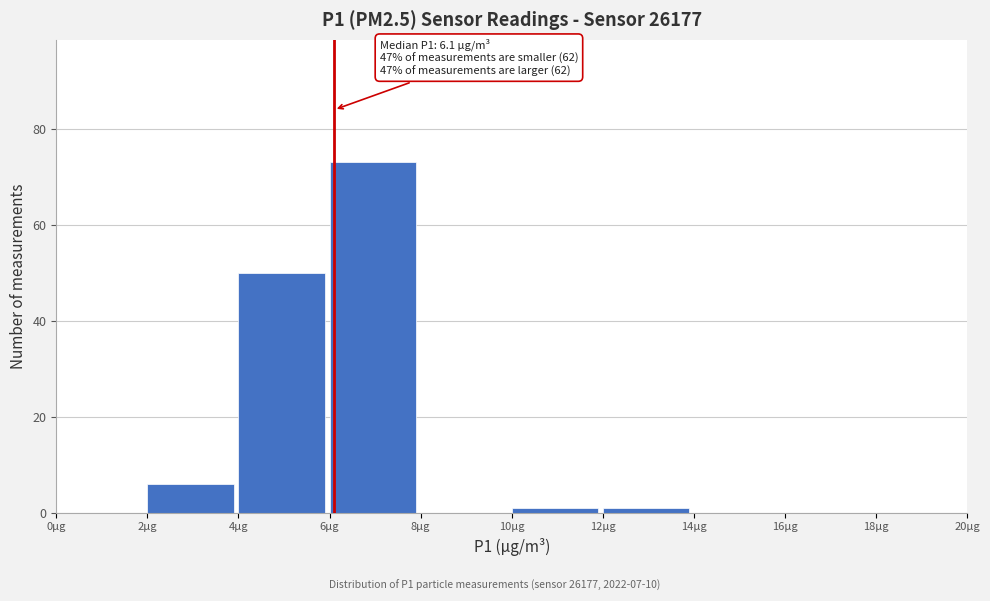

Over which range of the x-axis is the bar tallest?

6 to 8